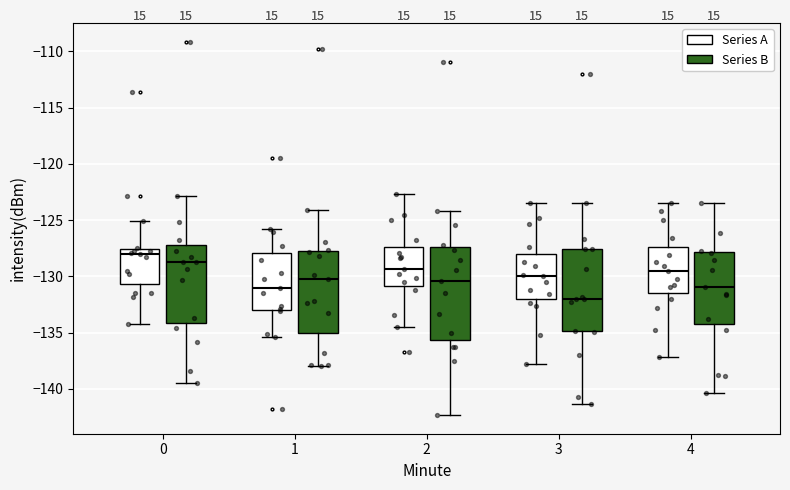

Reading left to right, transcribe this box plot: for each box, give where its median line is, the range the box spans, and where its two whiskers end, as read against the y-axis. The values are not printed on the chart, so give them approximately, as read against the axis.

0 (Series A): median -128.0, box -130.5 to -127.5, whiskers -134.0 to -125.0
0 (Series B): median -129.0, box -134.0 to -127.5, whiskers -139.5 to -123.0
1 (Series A): median -131.0, box -133.0 to -128.0, whiskers -135.5 to -126.0
1 (Series B): median -130.0, box -135.0 to -127.5, whiskers -138.0 to -124.0
2 (Series A): median -129.5, box -131.0 to -127.5, whiskers -134.5 to -122.5
2 (Series B): median -130.5, box -135.5 to -127.5, whiskers -142.5 to -124.0
3 (Series A): median -130.0, box -132.0 to -128.0, whiskers -138.0 to -123.5
3 (Series B): median -132.0, box -135.0 to -127.5, whiskers -141.5 to -123.5
4 (Series A): median -129.5, box -131.5 to -127.5, whiskers -137.0 to -123.5
4 (Series B): median -131.0, box -134.5 to -128.0, whiskers -140.5 to -123.5